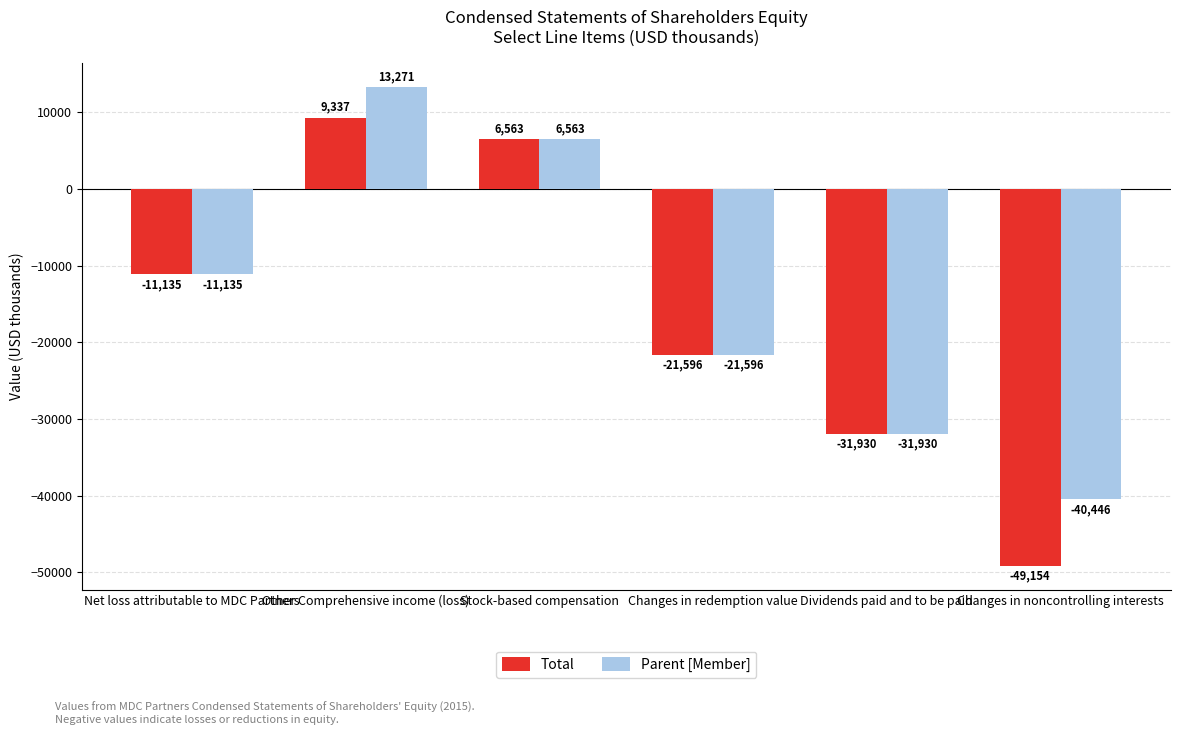

Reading left to right, list all the values displayed in this chart.

Total: Net loss attributable to MDC Partners=-11135	Other Comprehensive income (loss)=9337	Stock-based compensation=6563	Changes in redemption value=-21596	Dividends paid and to be paid=-31930	Changes in noncontrolling interests=-49154
Parent [Member]: Net loss attributable to MDC Partners=-11135	Other Comprehensive income (loss)=13271	Stock-based compensation=6563	Changes in redemption value=-21596	Dividends paid and to be paid=-31930	Changes in noncontrolling interests=-40446